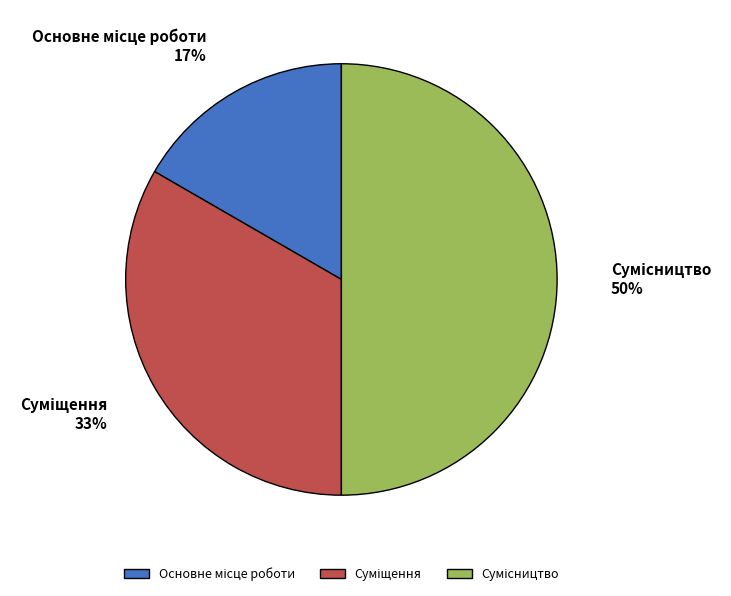

How many slices are in this pie chart?

3